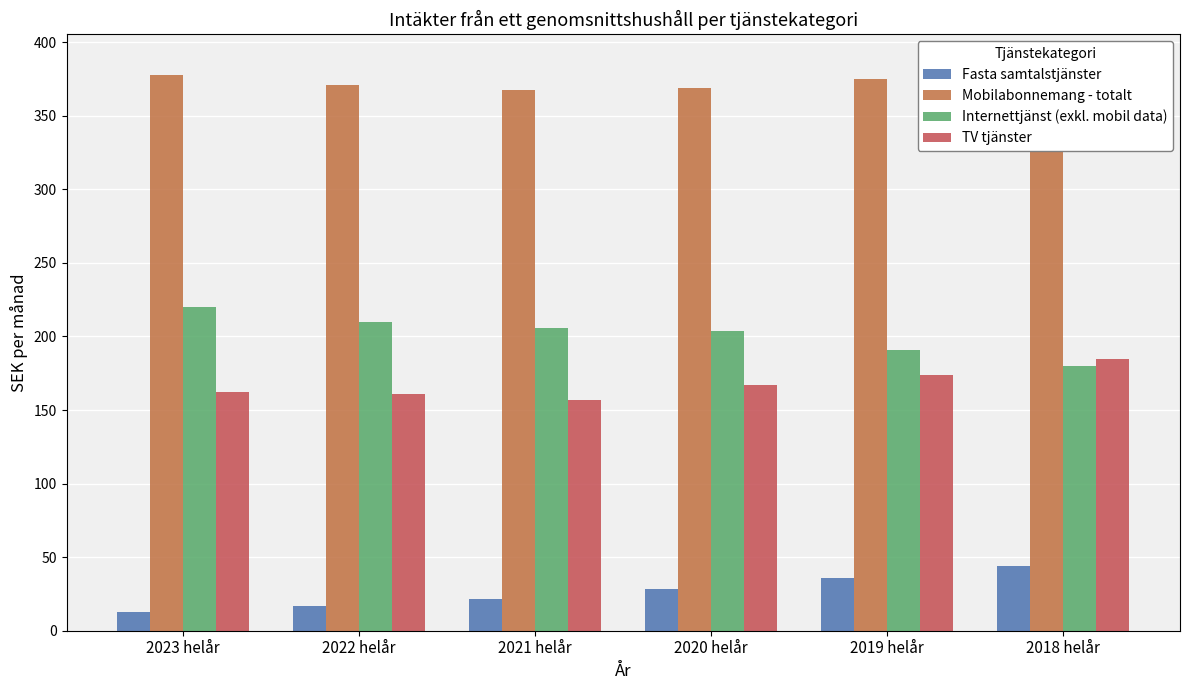

At which category is the sum across all series the highest?

2018 helår